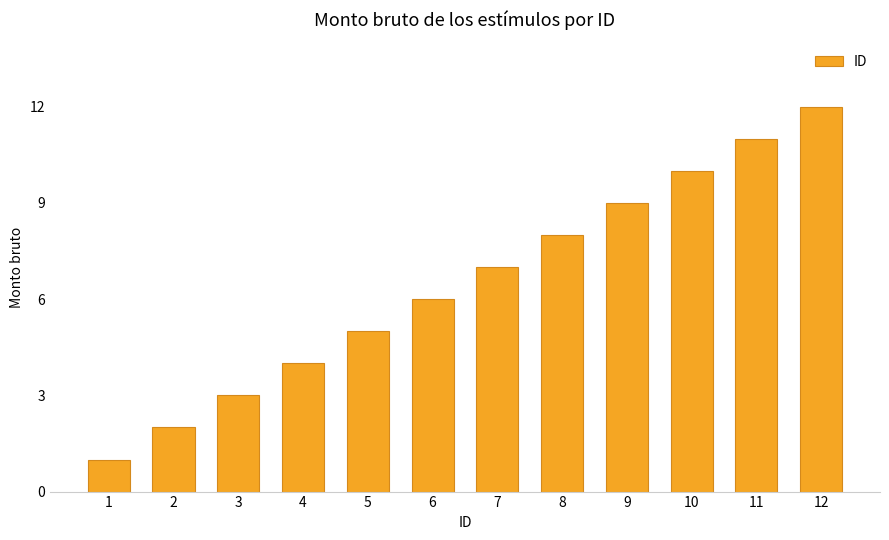

How many data points are less than 7?

6